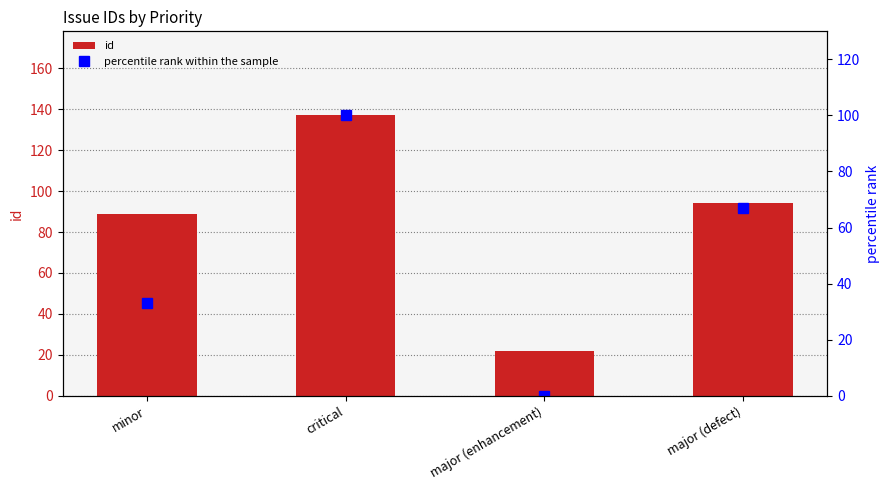

At major (enhancement), list the series in order from largest to smallest.

id, percentile rank within the sample